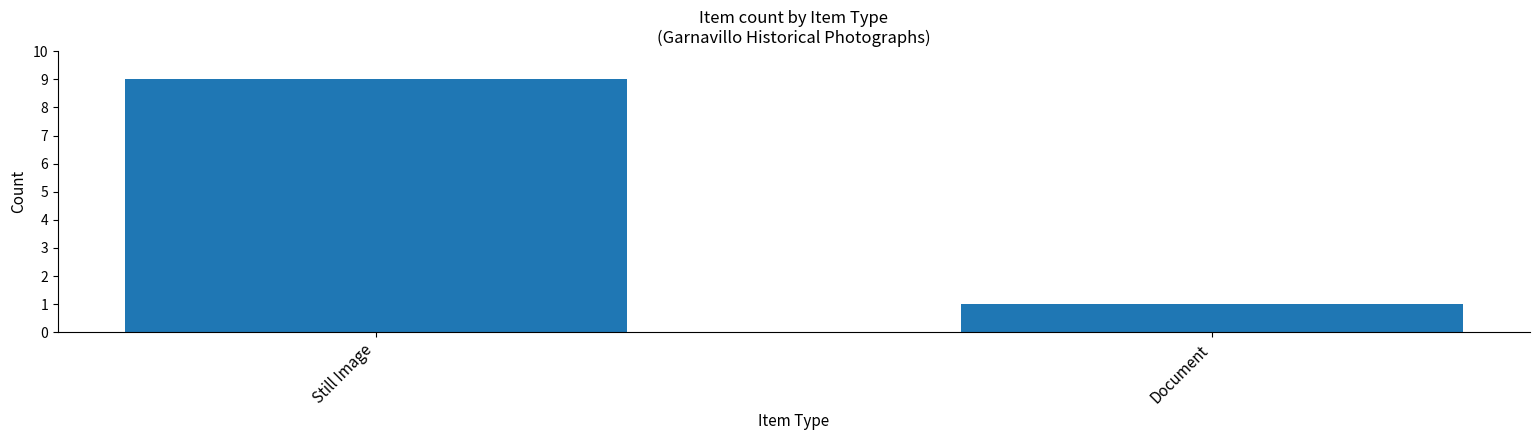

What is the difference between the values at Document and Still Image?

8